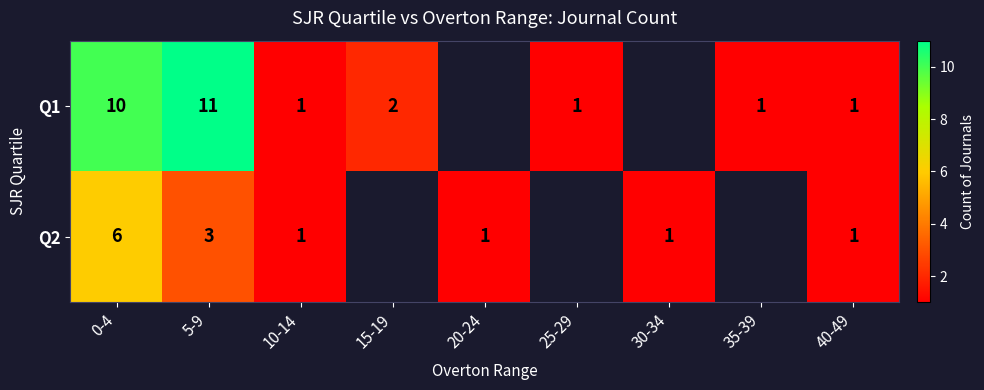

Between 5-9 and 25-29, which is larger?

5-9